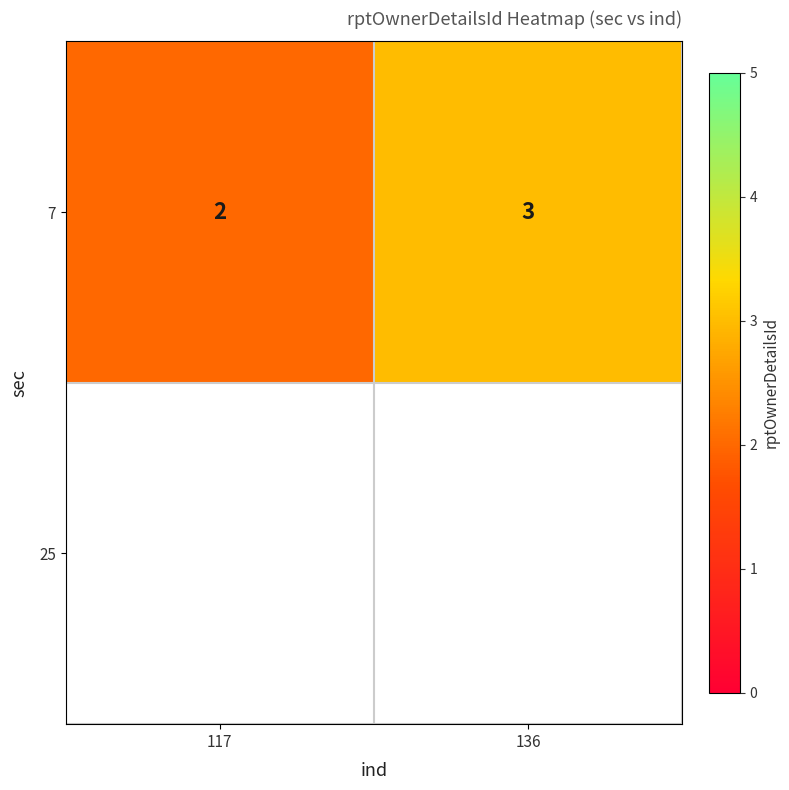

Between 117 and 136, which is larger?

136